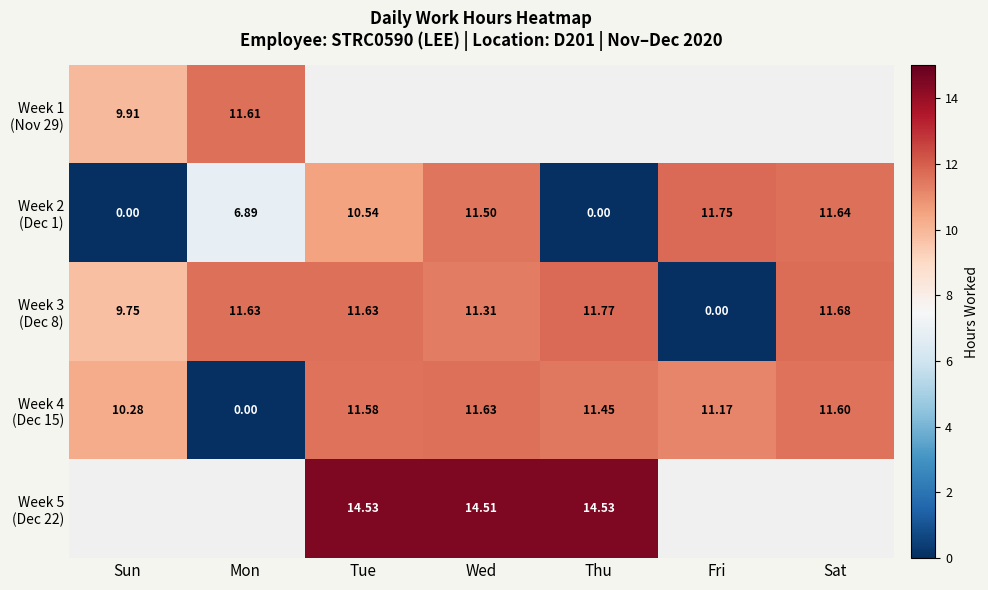

What is the maximum value for Week 4 (Dec 15)?

11.6